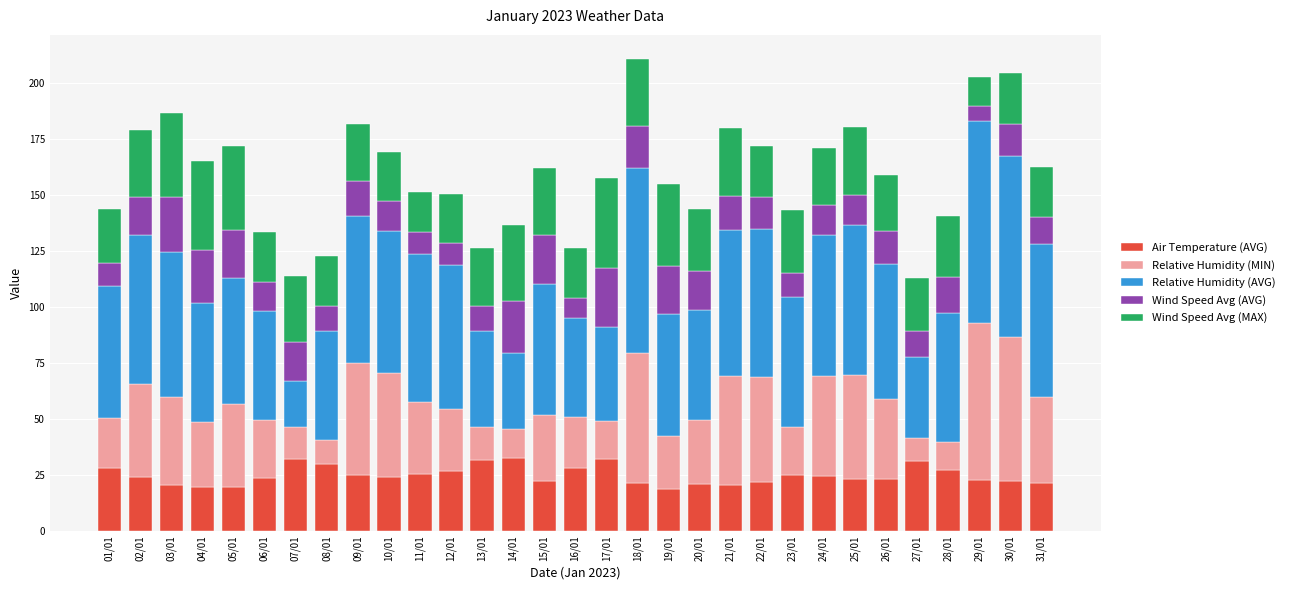

What is the total value across all series at 16/01?

126.3